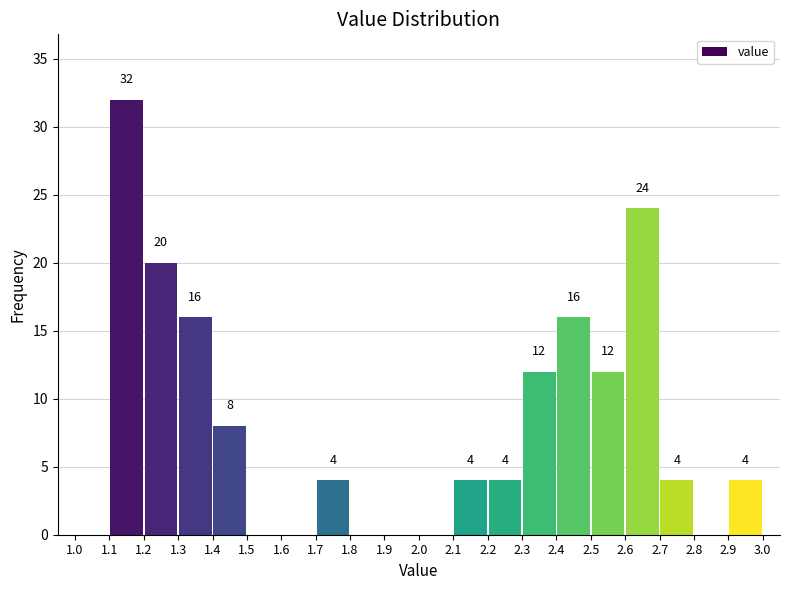

Which range on the x-axis has the tallest bar?

1.1 to 1.2